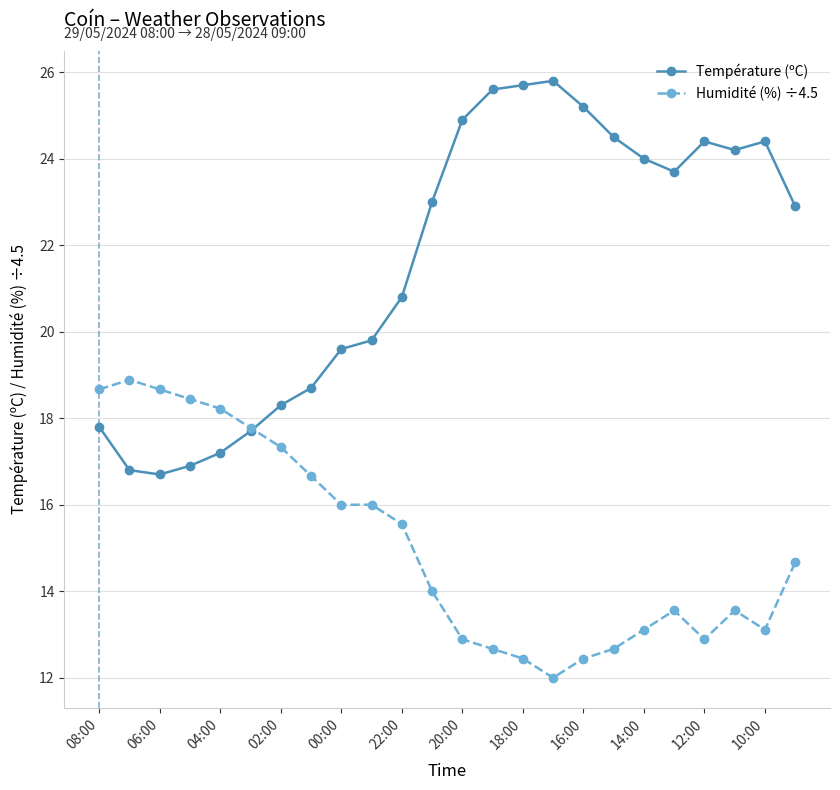

At how many categories does at least one series exceed 22?

13